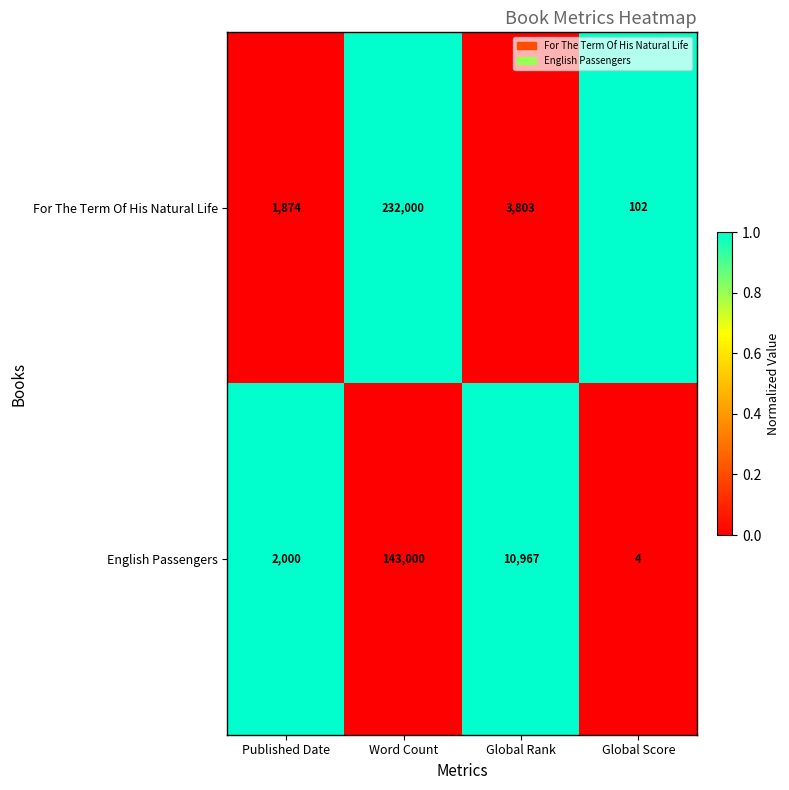

The For The Term Of His Natural Life series shows 232000 at Word Count. True or false?

True